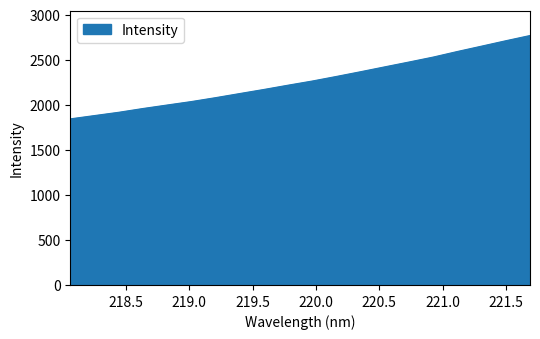

What is the difference between the maximum and minimum values?

924.7